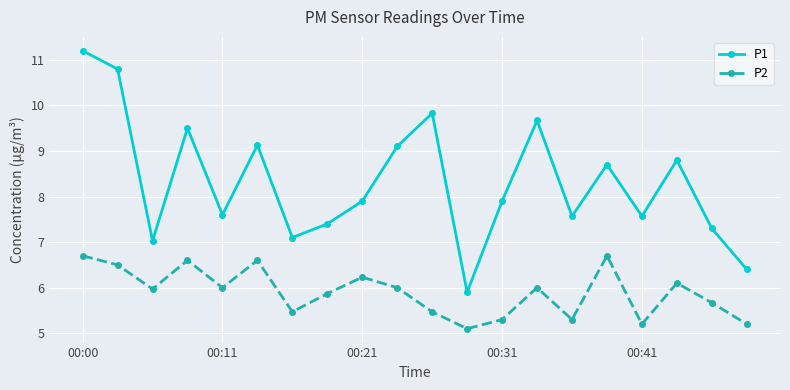

Rank the series by their average value, from highest to lowest.

P1, P2